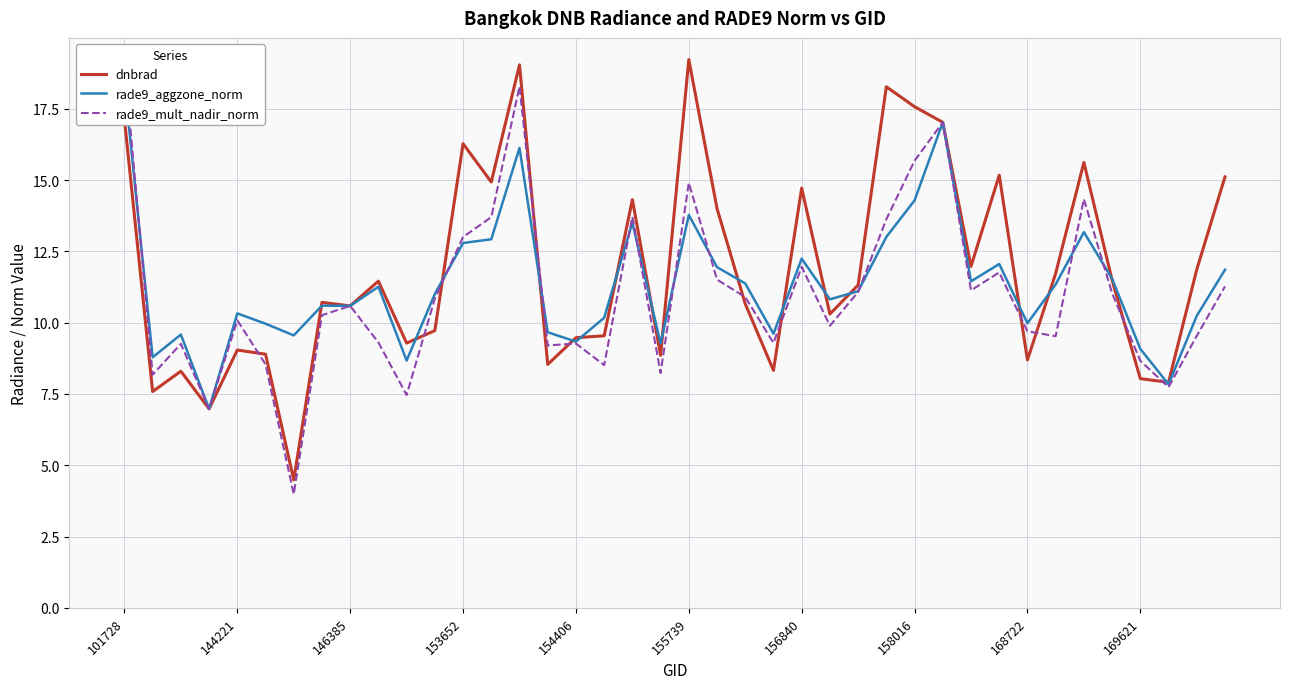

How many lines are shown in the chart?

3